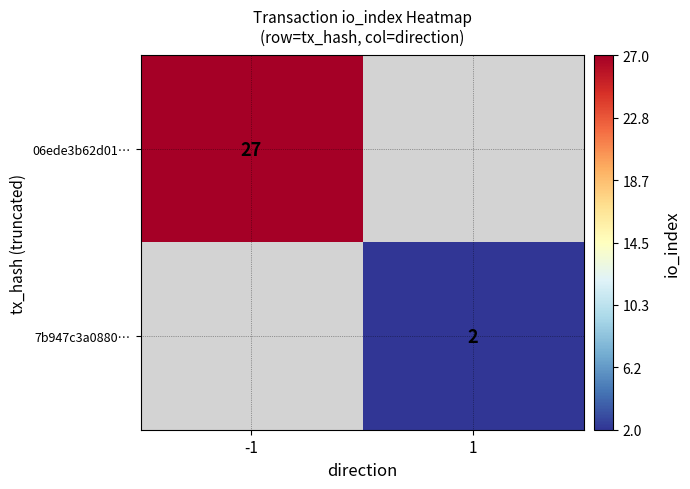

Is it true that 06ede3b62d01… equals 27 at -1?

True